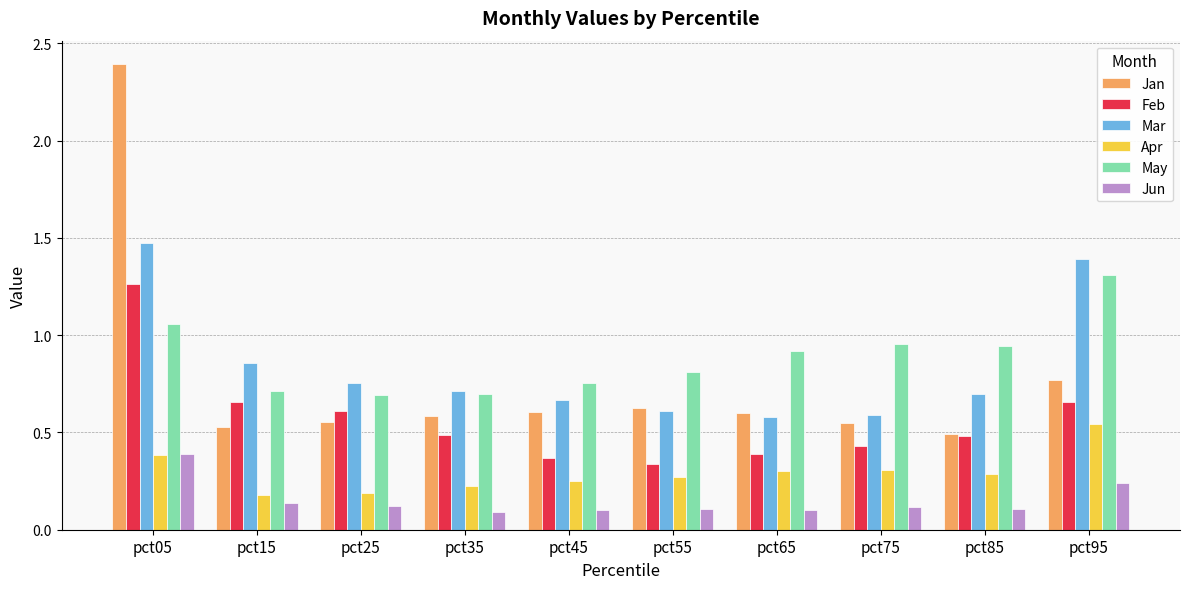

What is the difference between the maximum and second lowest values in the Jan series?

1.9